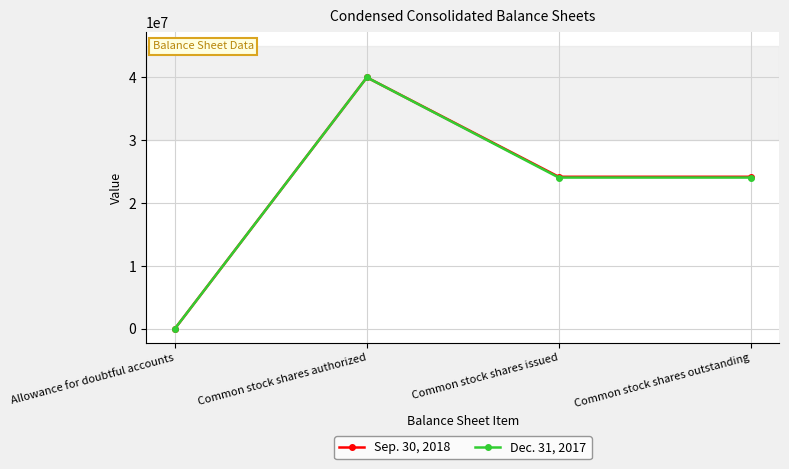

What is the label of the 4th point from the left?

Common stock shares outstanding